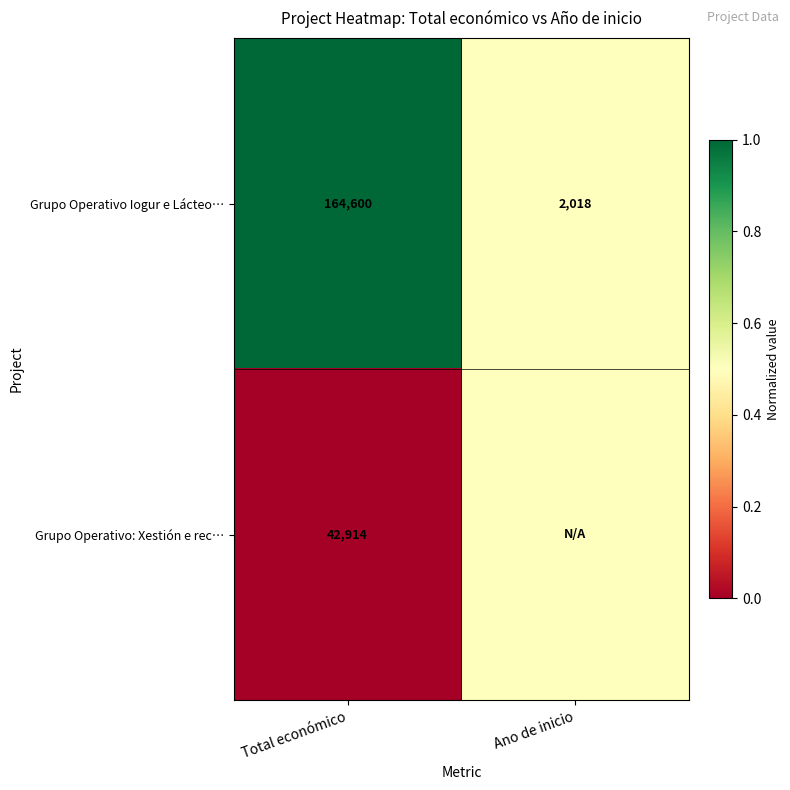

Which category has the lowest value across all series?

Total económico